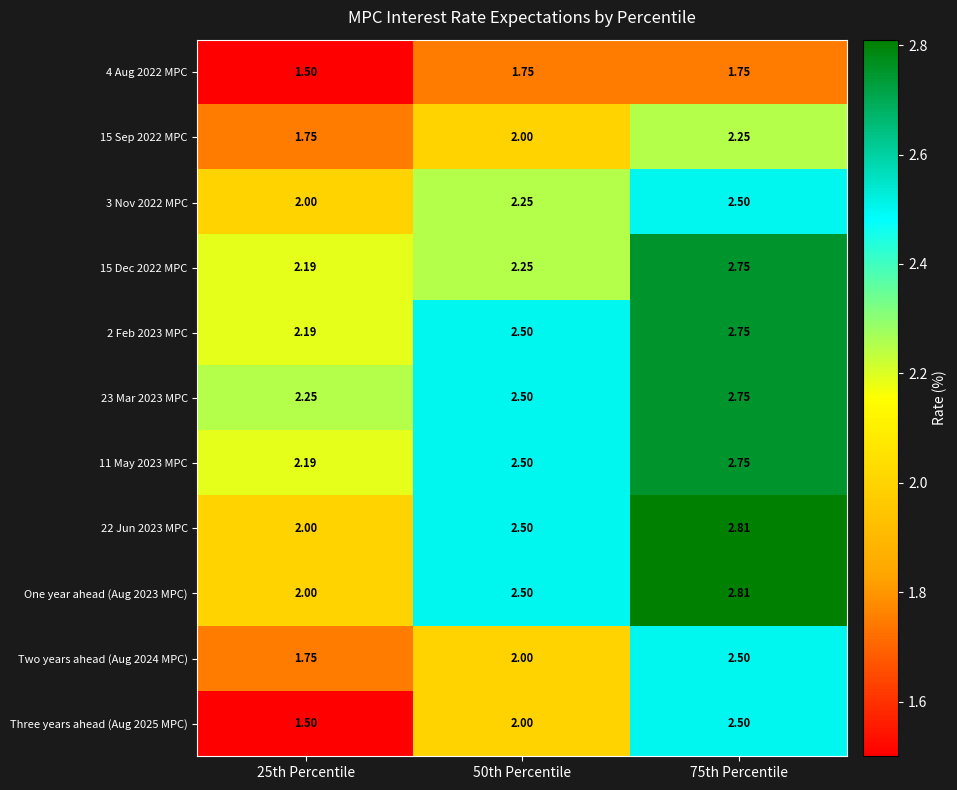

What is the difference between the highest and lowest values at 25th Percentile?

0.8